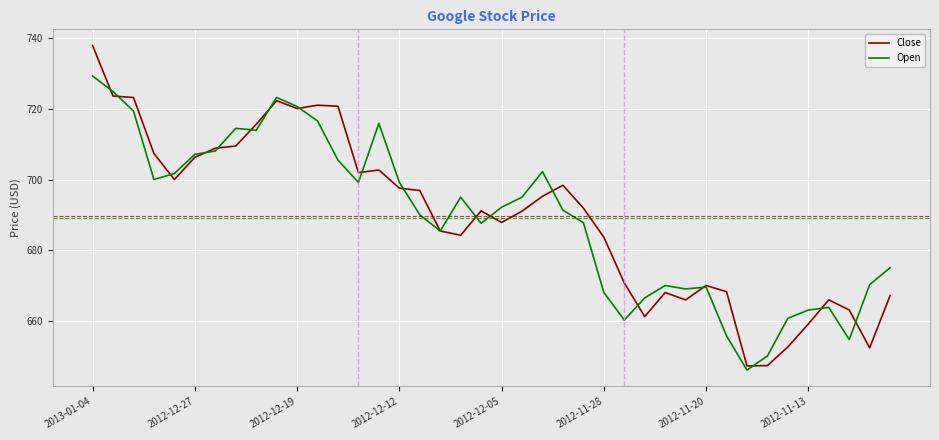

Which series has the widest spread of values?

Close